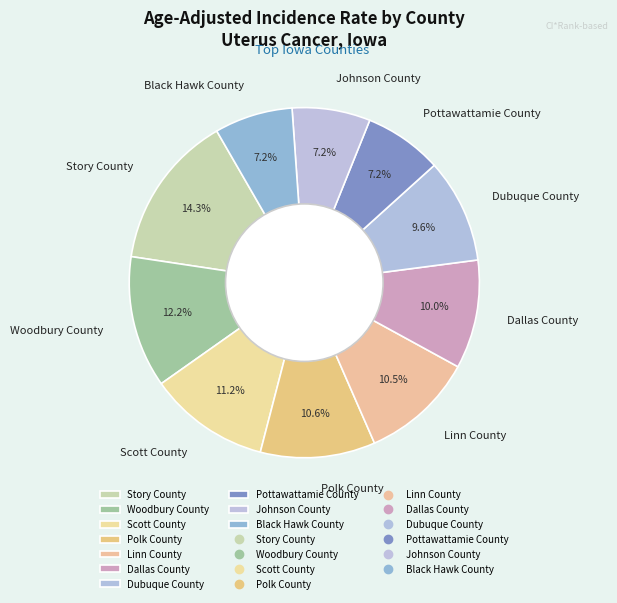

Which category has the biggest portion of the pie?

Story County